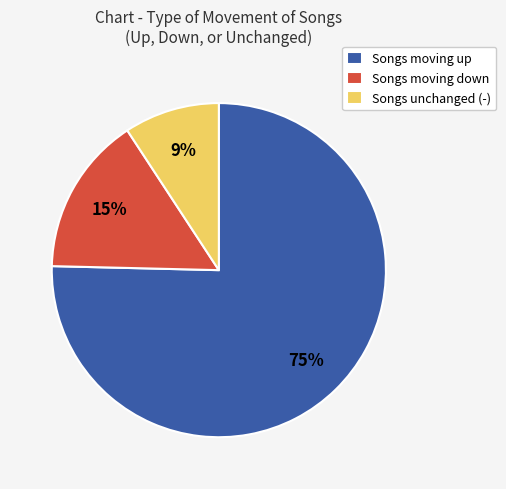

Which slice represents more than half of the pie?

Songs moving up